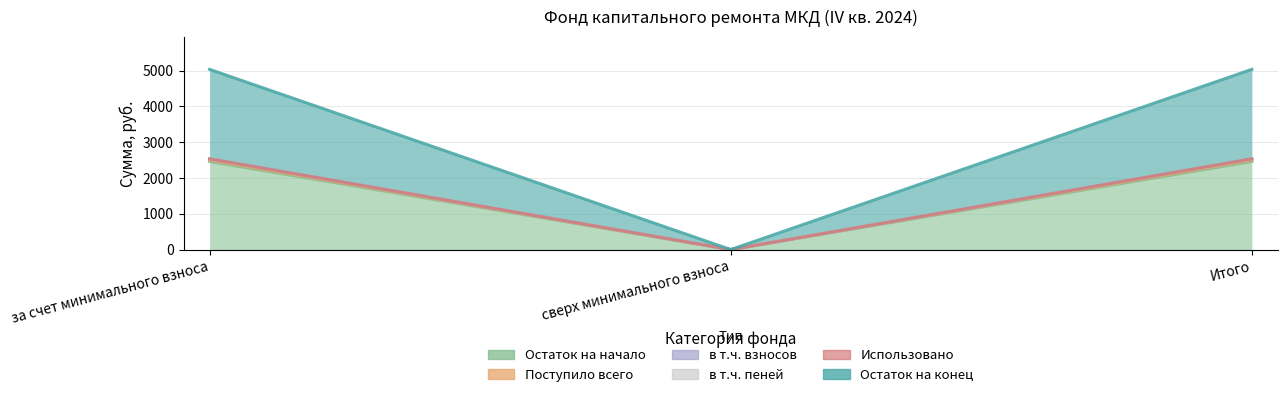

Where does the Остаток на конец series first go above 2535?

за счет минимального взноса